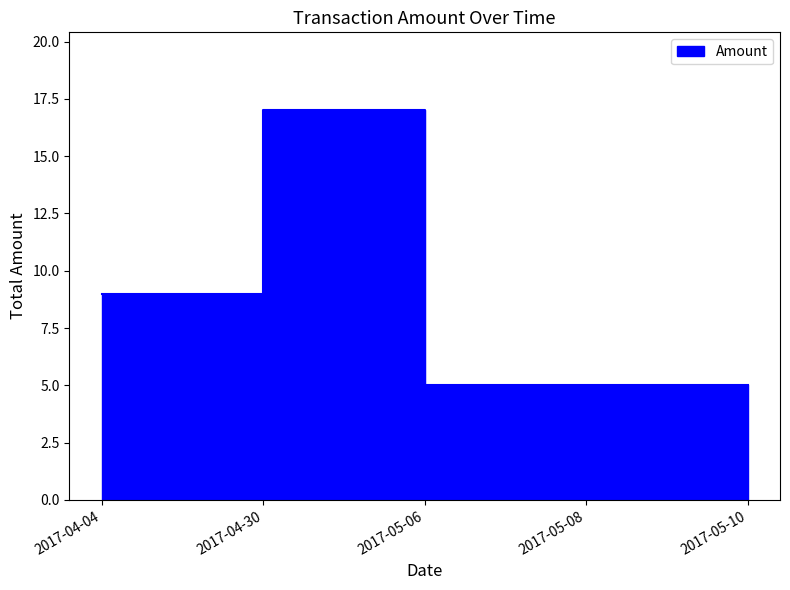

Which category has the highest value across all series?

2017-04-30